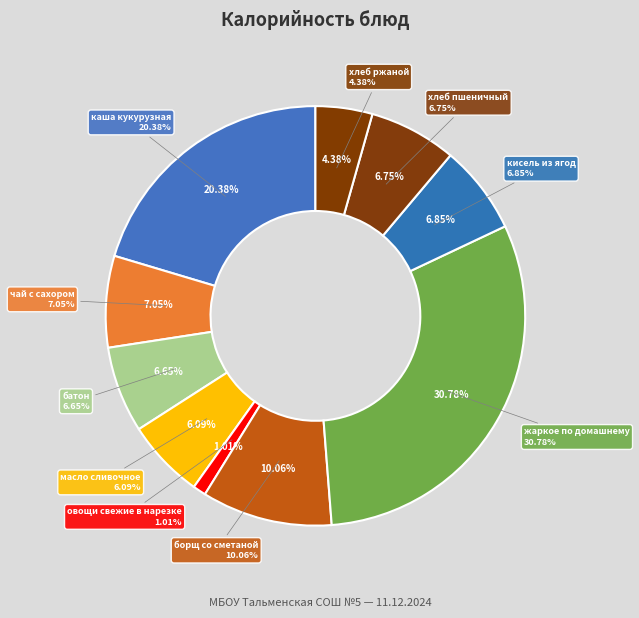

To the nearest percent, what portion does каша кукурузная represent?

20%